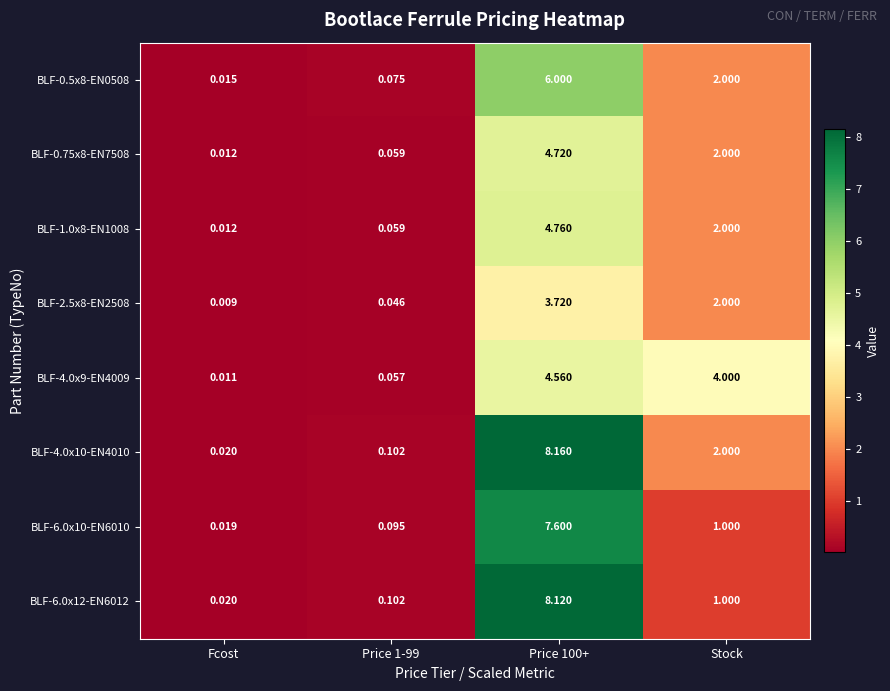

Where is BLF-1.0x8-EN1008 nearest to the value 2?

Stock